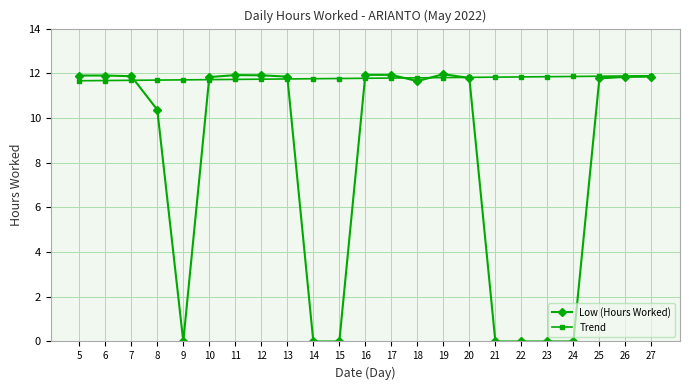

True or false: Low (Hours Worked) has more than 1 points higher than both neighbors.

True